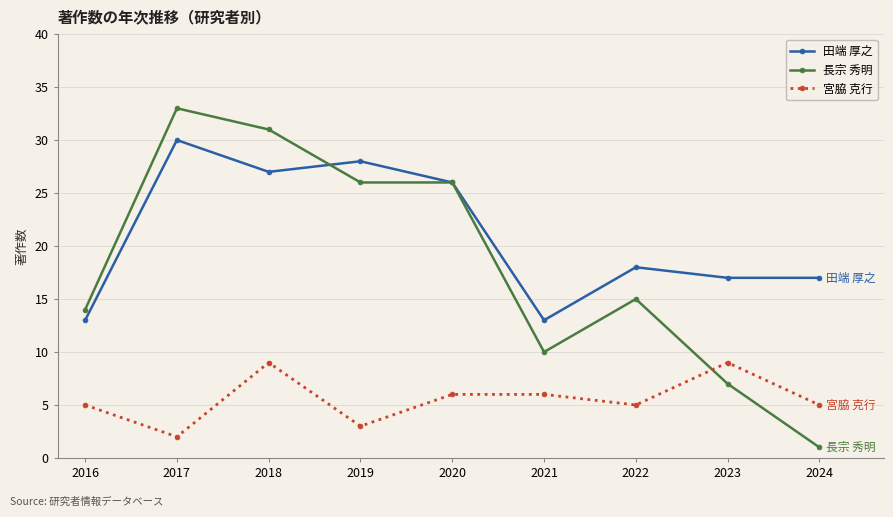

Is the value of 宮脇 克行 at 2021 greater than the value of 長宗 秀明 at 2018?

No